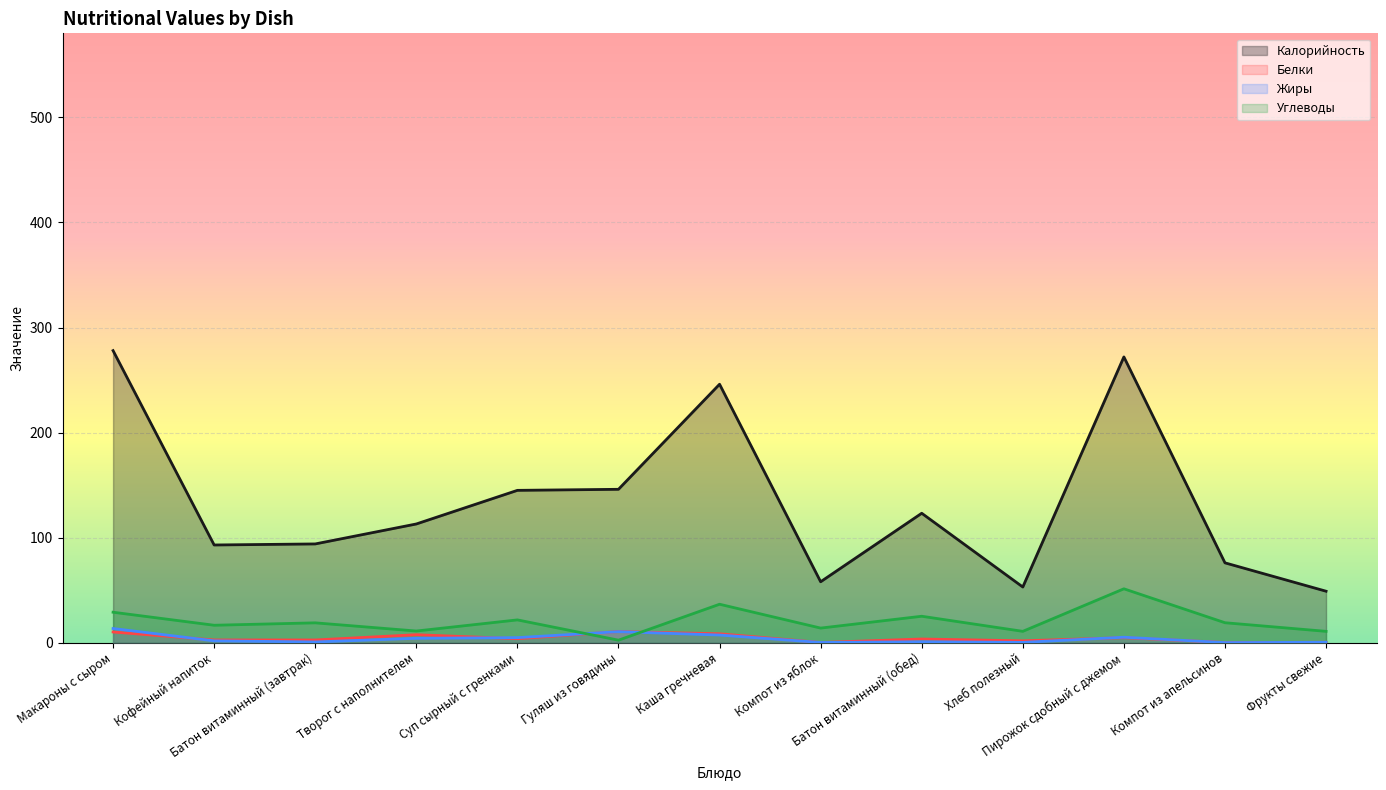

Is it true that Жиры equals 0.9 at Батон витаминный (обед)?

True